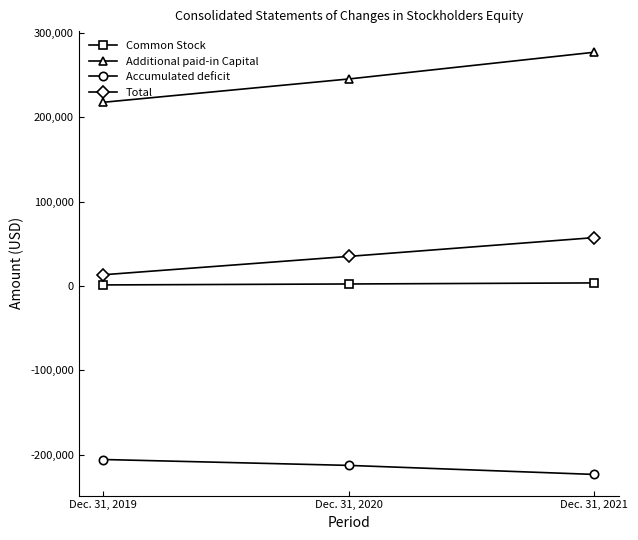

At which label is Total closest to 35350?

Dec. 31, 2020